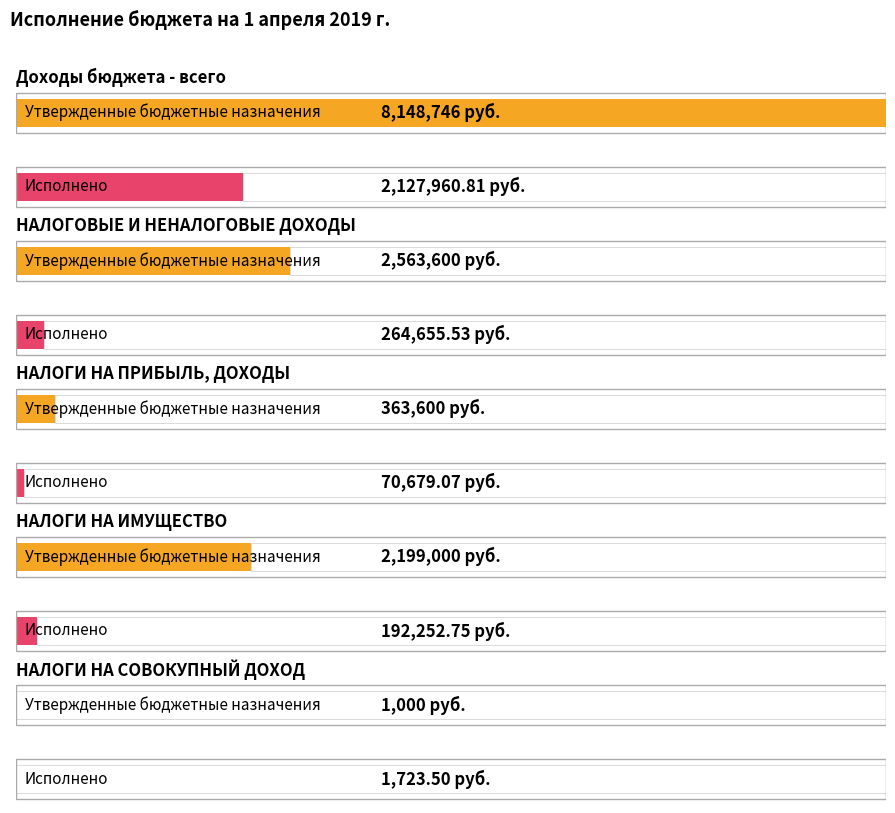

What are all the series names shown in the legend?

Утвержденные бюджетные назначения, Исполнено